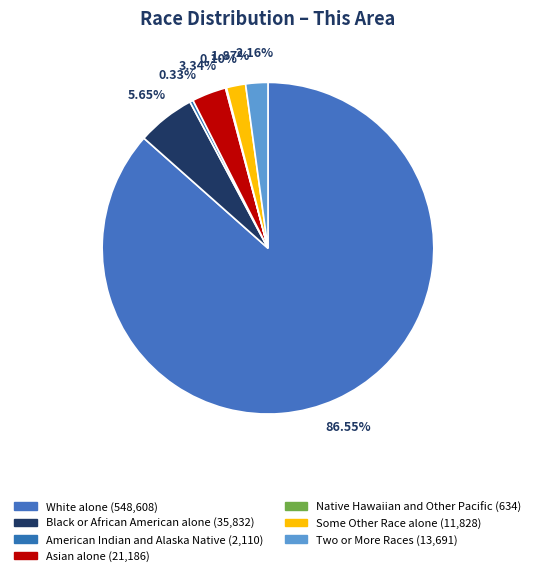

True or false: Some Other Race alone accounts for 1% of the total.

False